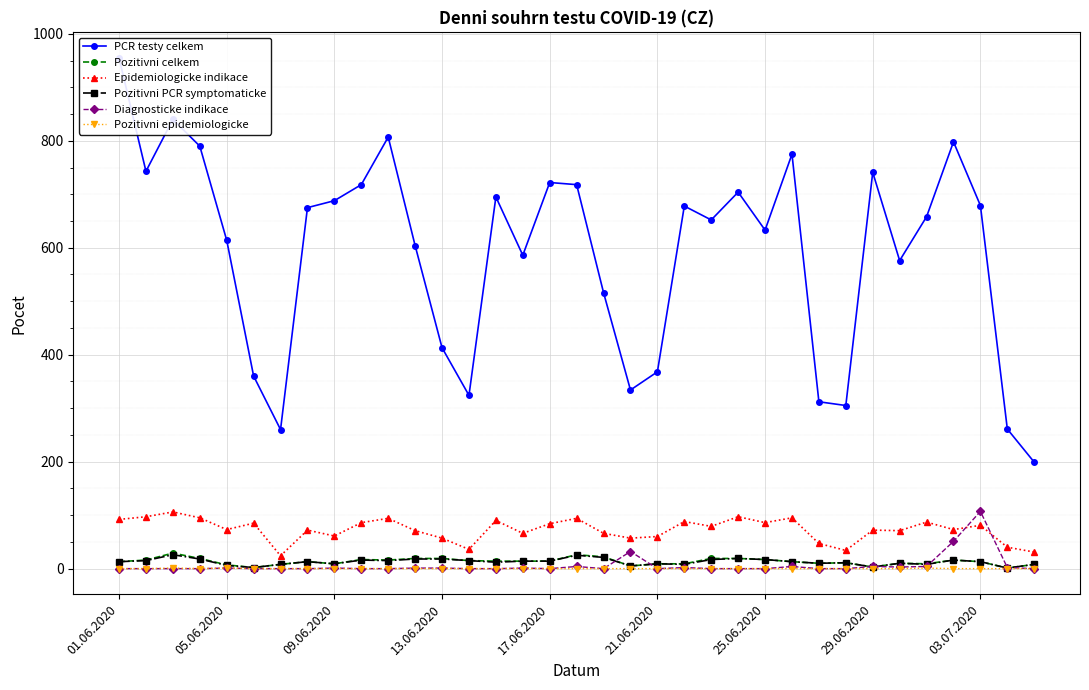

True or false: Pozitivni PCR symptomaticke and Epidemiologicke indikace intersect in this chart.

False